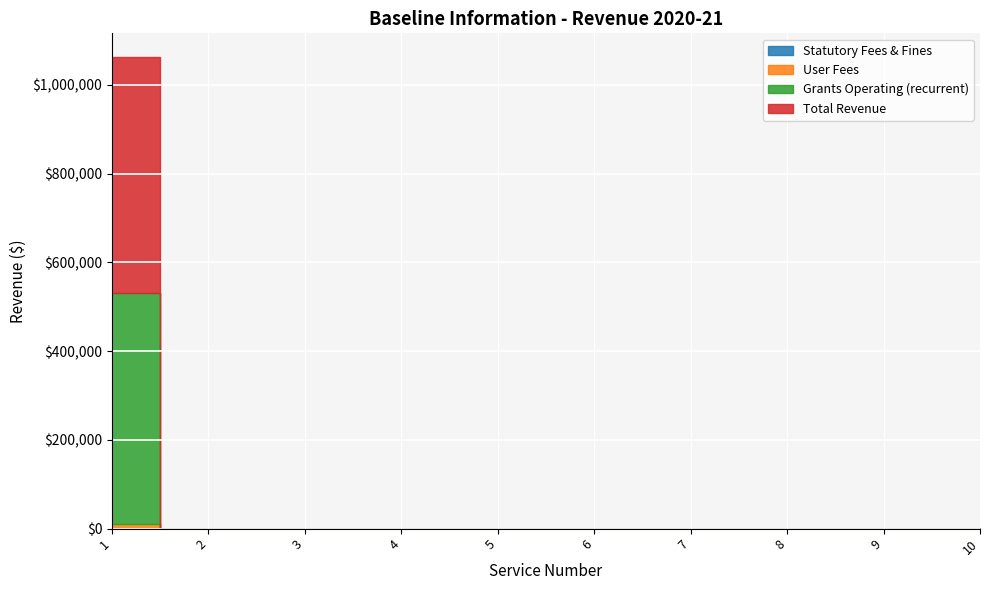

Which category has the lowest value in the Grants Operating (recurrent) series?

2